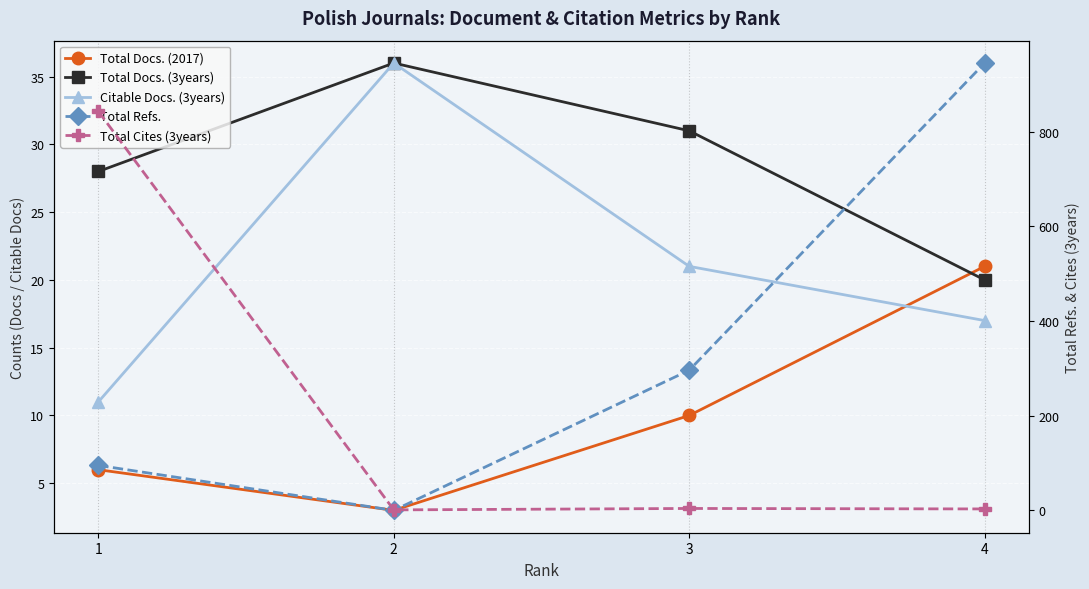

How many lines are shown in the chart?

5